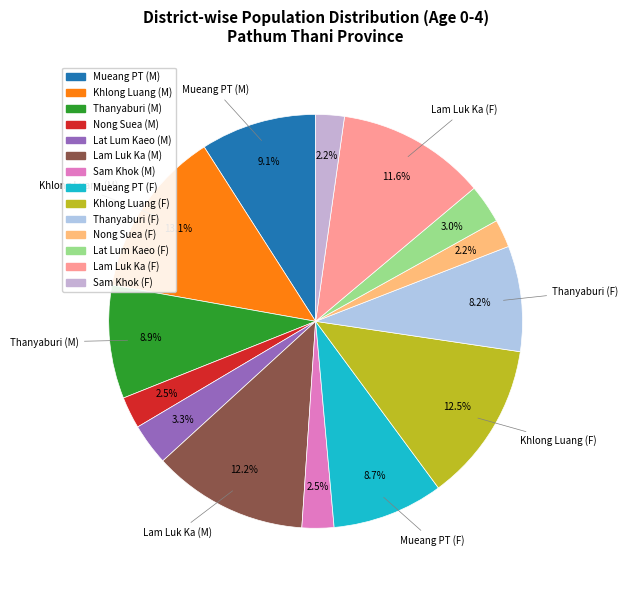

Rank the categories by value from lowest to highest.

อำเภอหนองเสือ (หญิง), อำเภอสามโคก (หญิง), อำเภอหนองเสือ (ชาย), อำเภอสามโคก (ชาย), อำเภอลาดหลุมแก้ว (หญิง), อำเภอลาดหลุมแก้ว (ชาย), อำเภอธัญบุรี (หญิง), อำเภอเมืองปทุมธานี (หญิง), อำเภอธัญบุรี (ชาย), อำเภอเมืองปทุมธานี (ชาย), อำเภอลำลูกกา (หญิง), อำเภอลำลูกกา (ชาย), อำเภอคลองหลวง (หญิง), อำเภอคลองหลวง (ชาย)